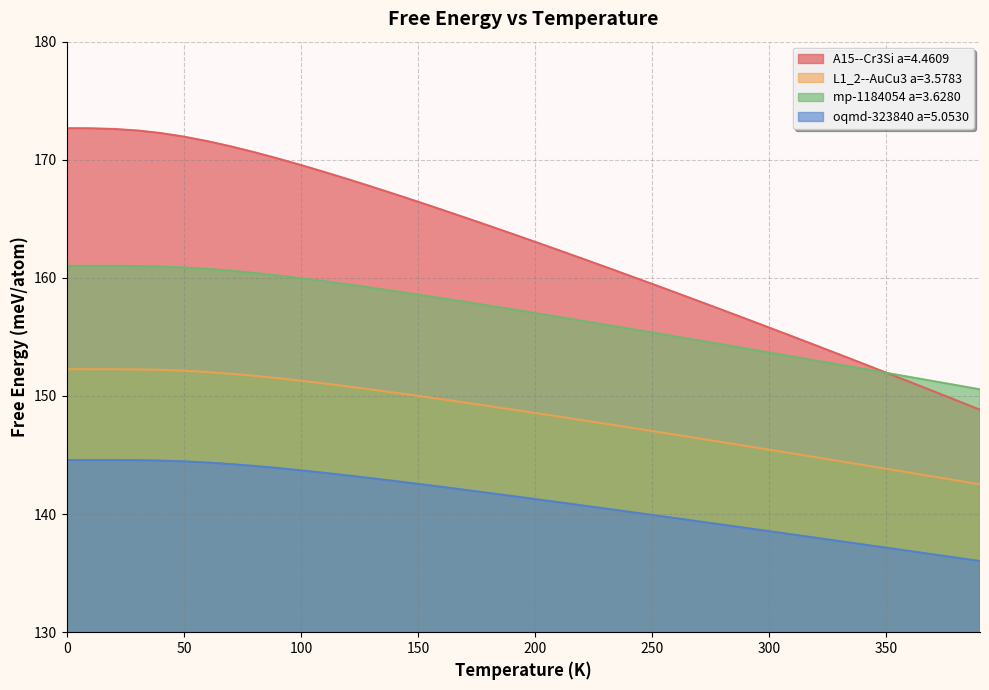

How many lines are shown in the chart?

4